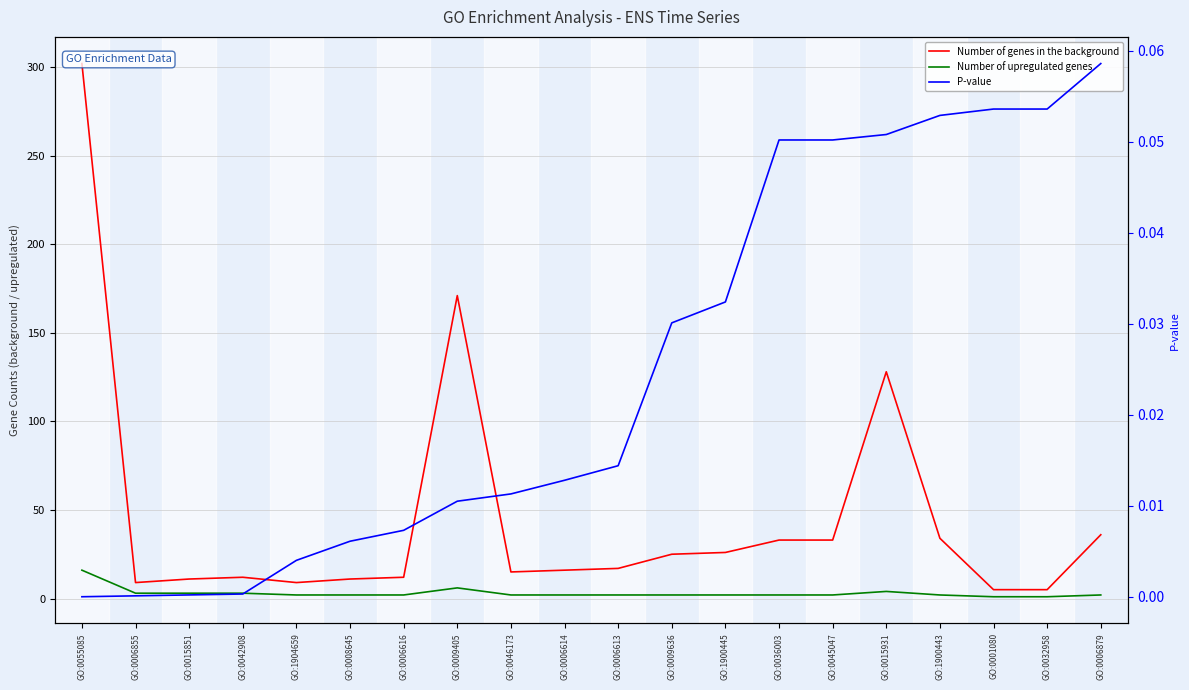

What is the total value across all series at GO:0032958?

6.1